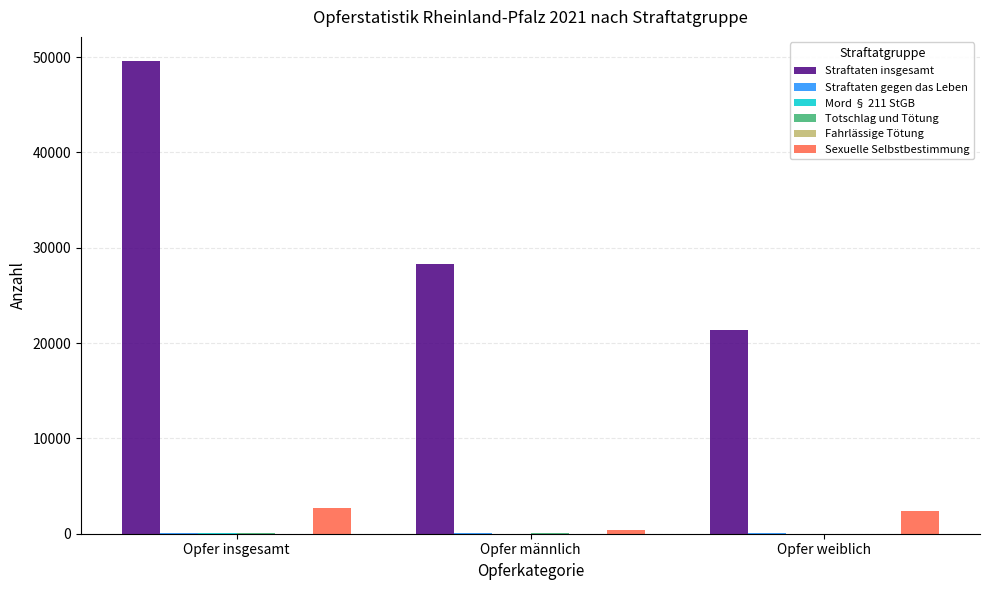

Does the chart contain stacked bars?

No